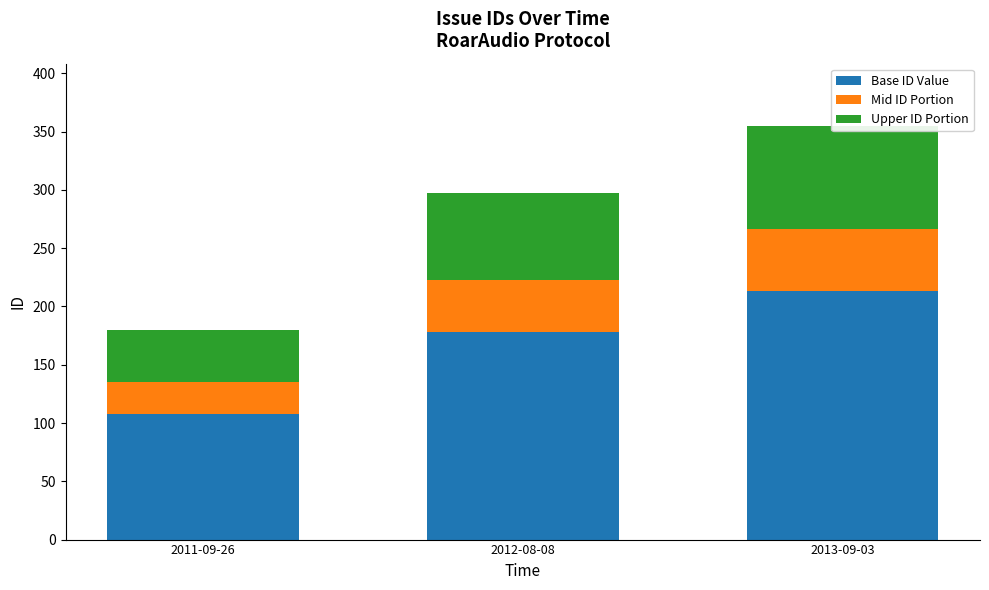

What is the difference between the maximum and minimum values in the Base ID Value series?

105.0